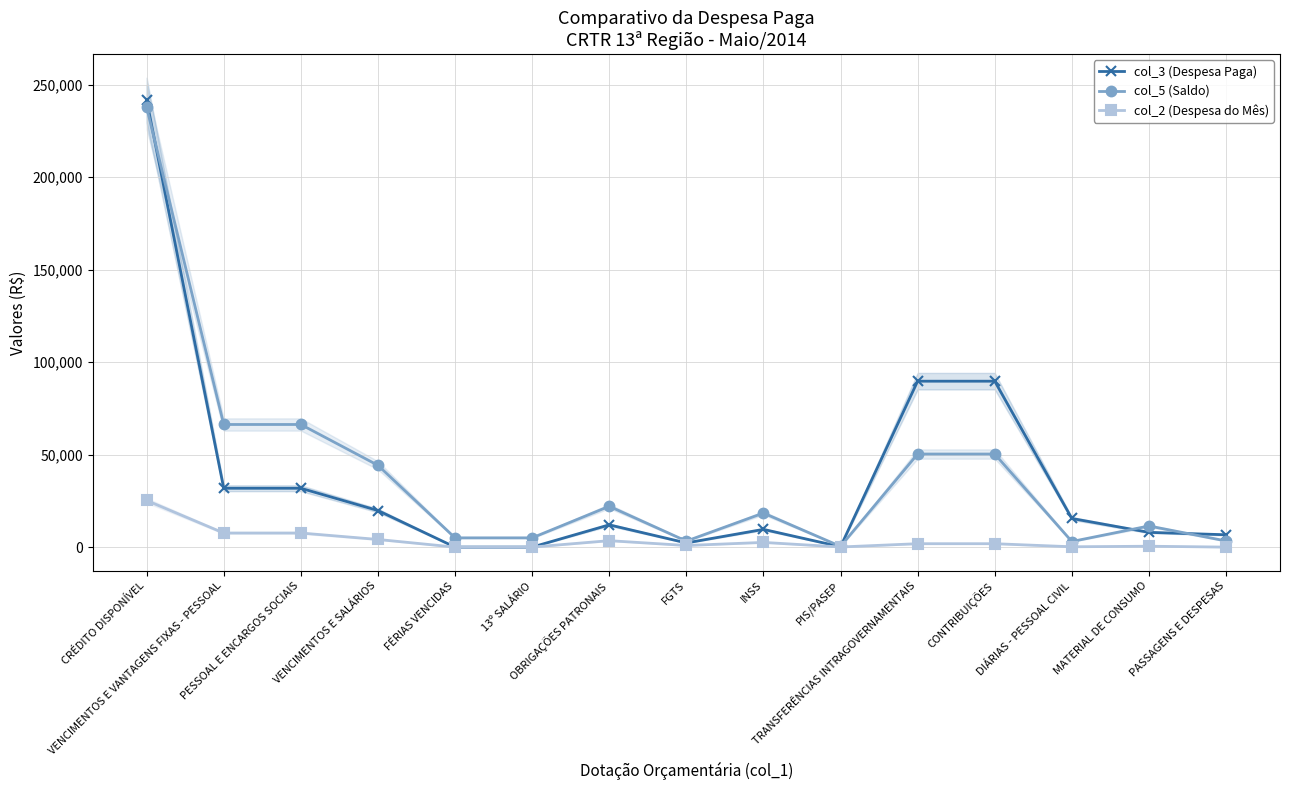

True or false: col_3 (Despesa Paga) and col_2 (Despesa do Mês) cross at least once.

False